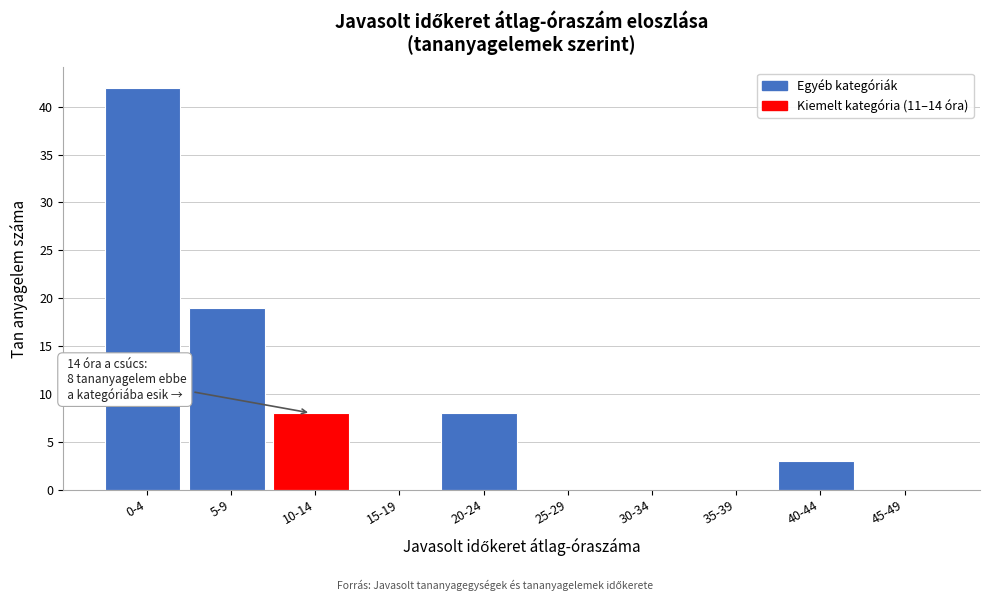

Reading right to left, list all the values displayed in this chart.

45-49=0	40-44=3	35-39=0	30-34=0	25-29=0	20-24=8	15-19=0	10-14=8	5-9=19	0-4=42